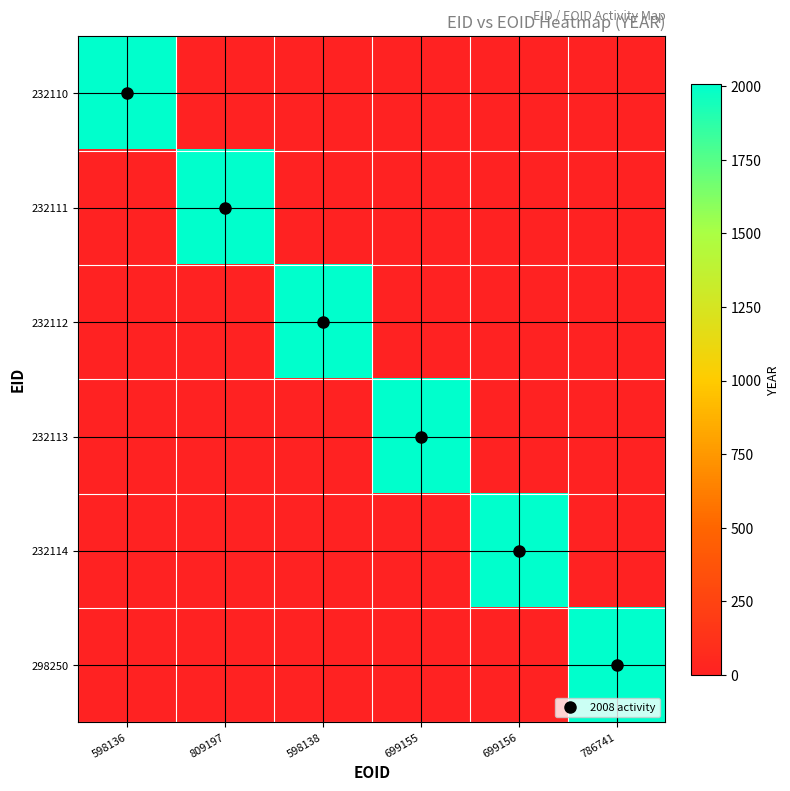

Which category has the highest value across all series?

598136